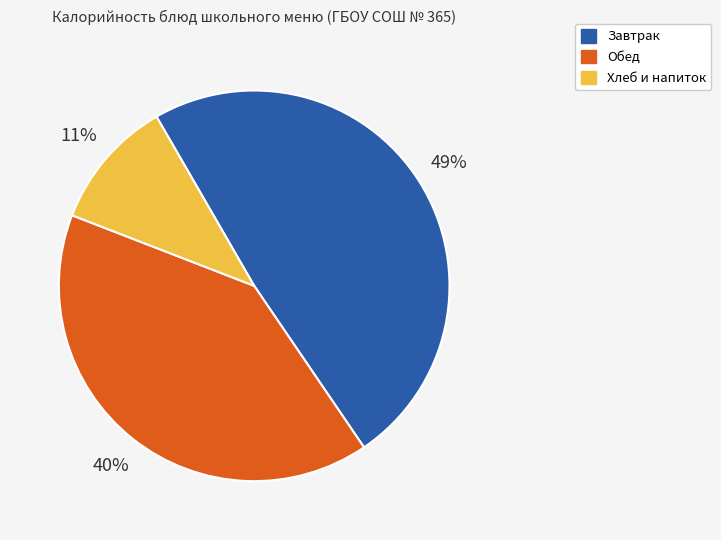

What is the smallest slice in the pie chart?

Хлеб и напиток